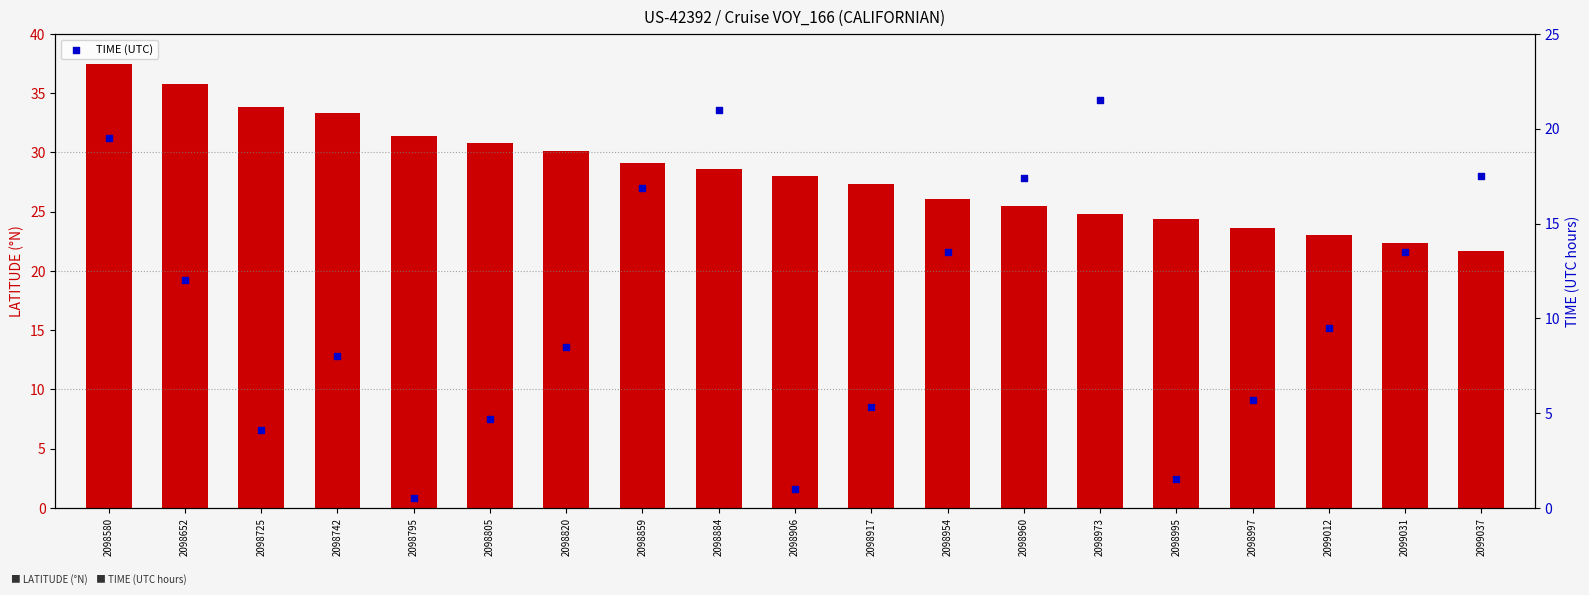

At how many categories does at least one series exceed 22?

18